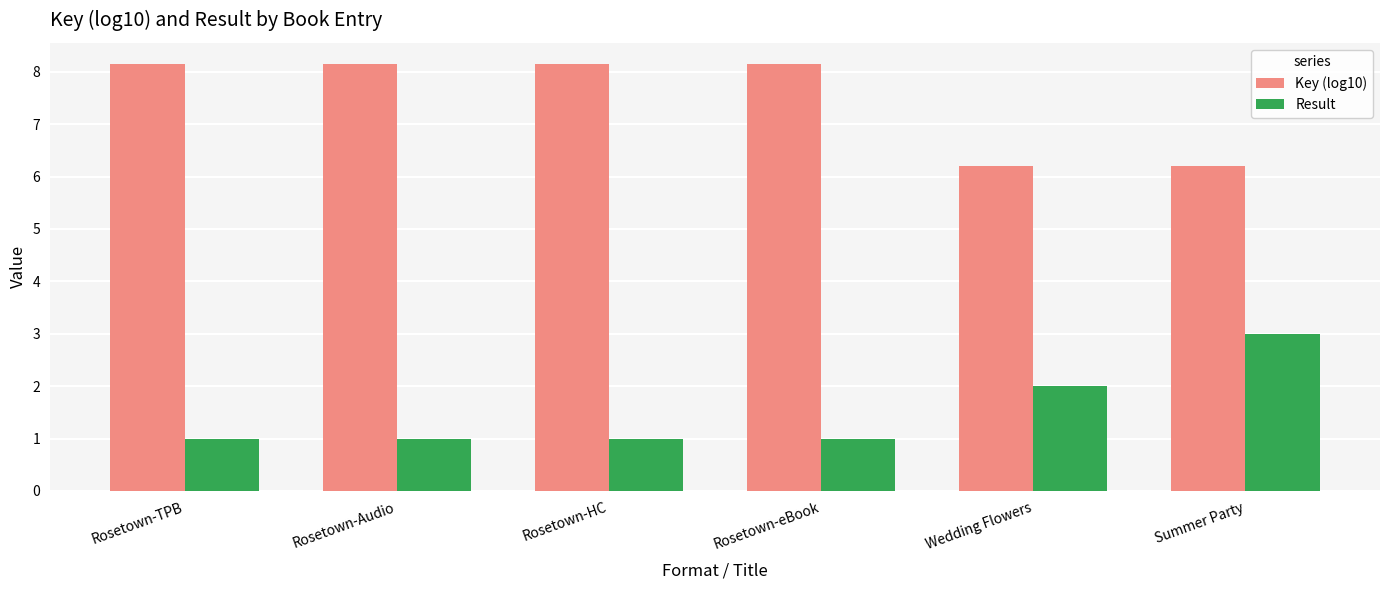

Is the value of Key (log10) at Rosetown-Audio greater than the value of Result at Summer Party?

Yes